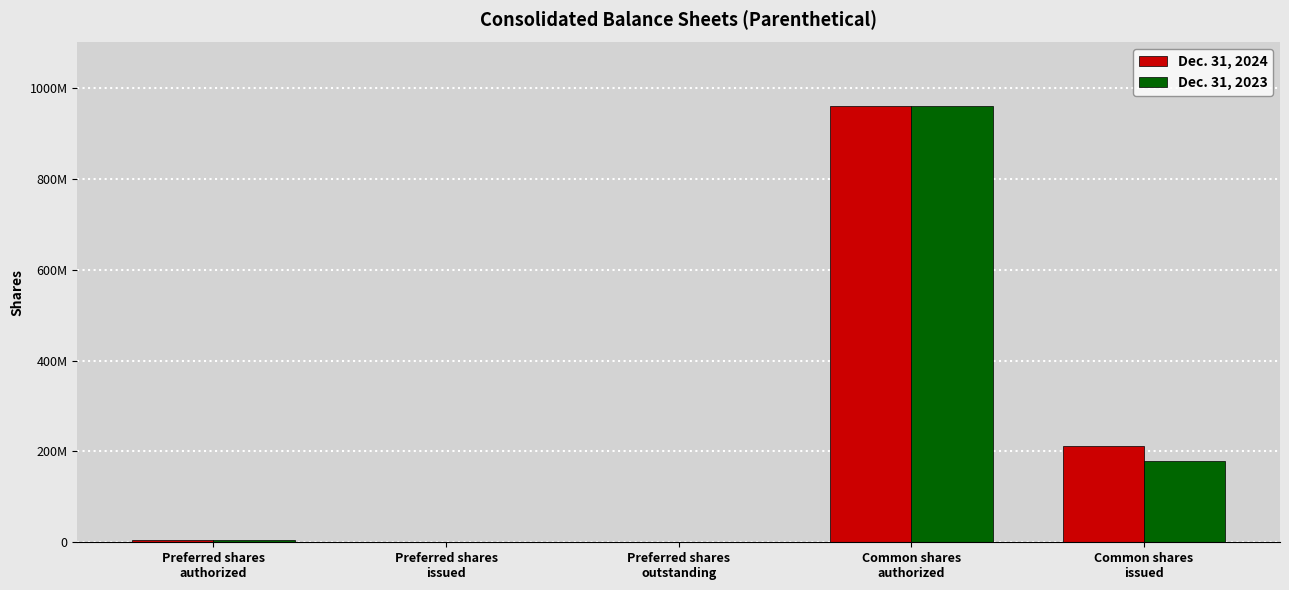

At which category is the sum across all series the highest?

Common shares
authorized